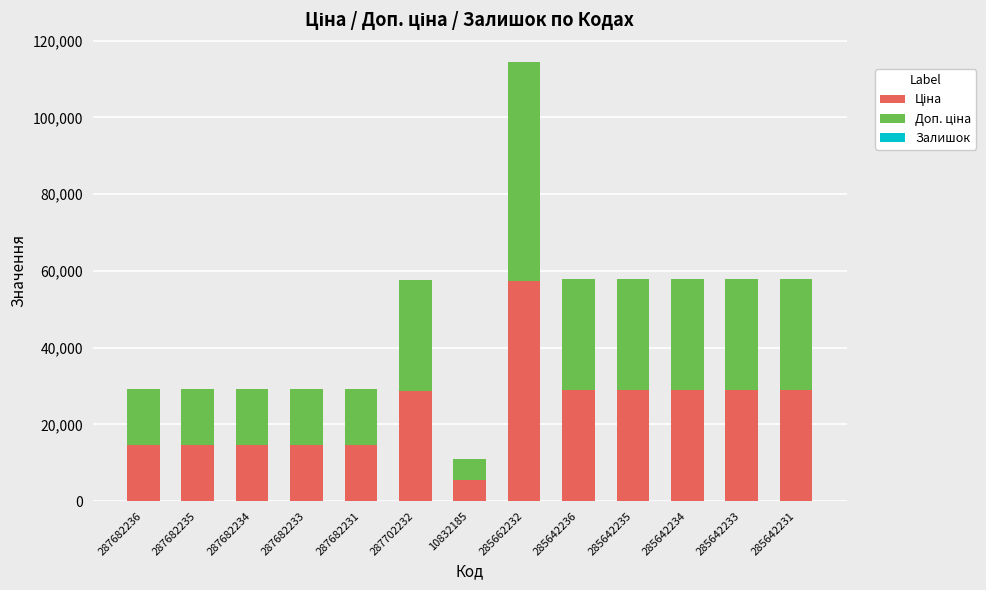

At which category is the sum across all series the highest?

285662232